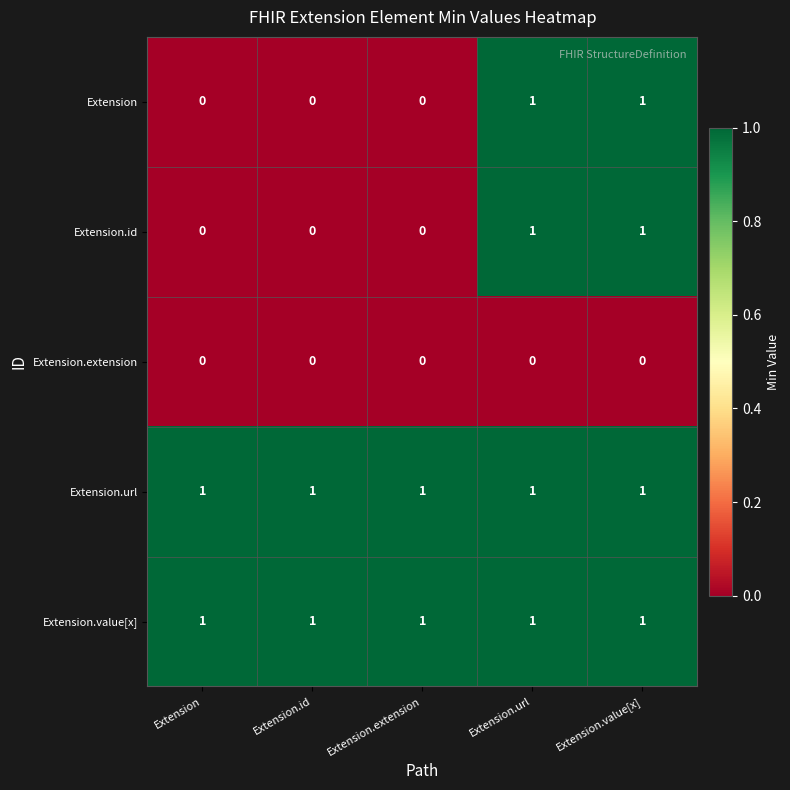

What is the sum of all Extension.value[x] values?

5